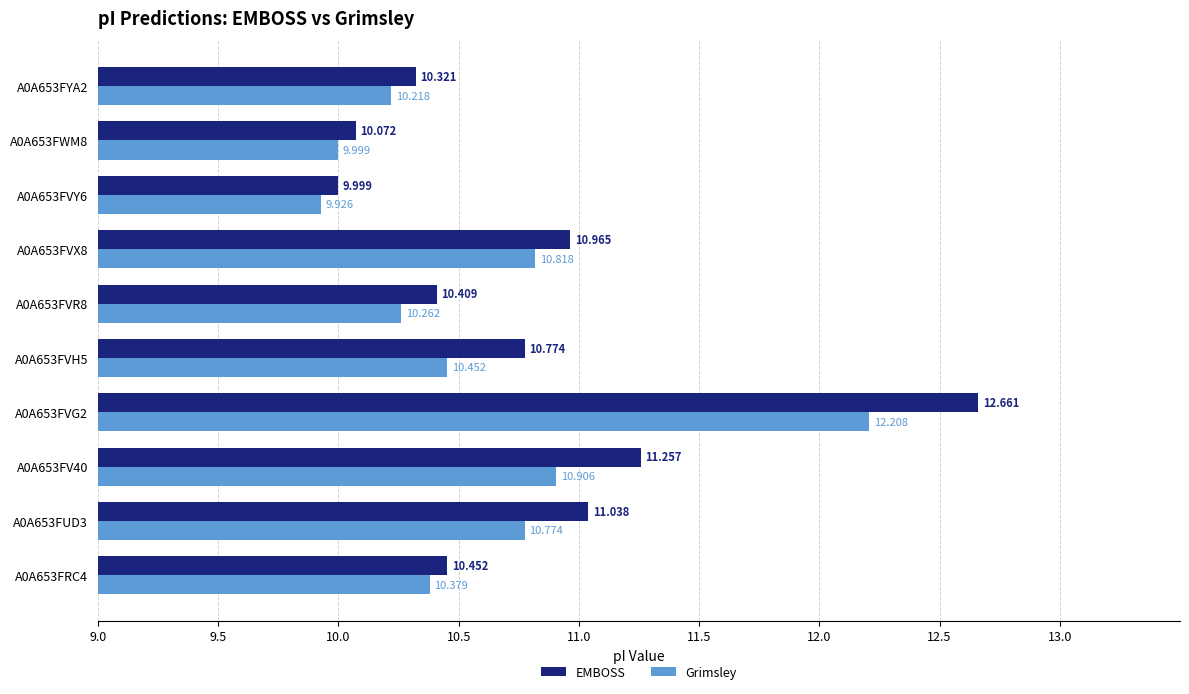

Which series changed the most between A0A653FUD3 and A0A653FVX8?

EMBOSS